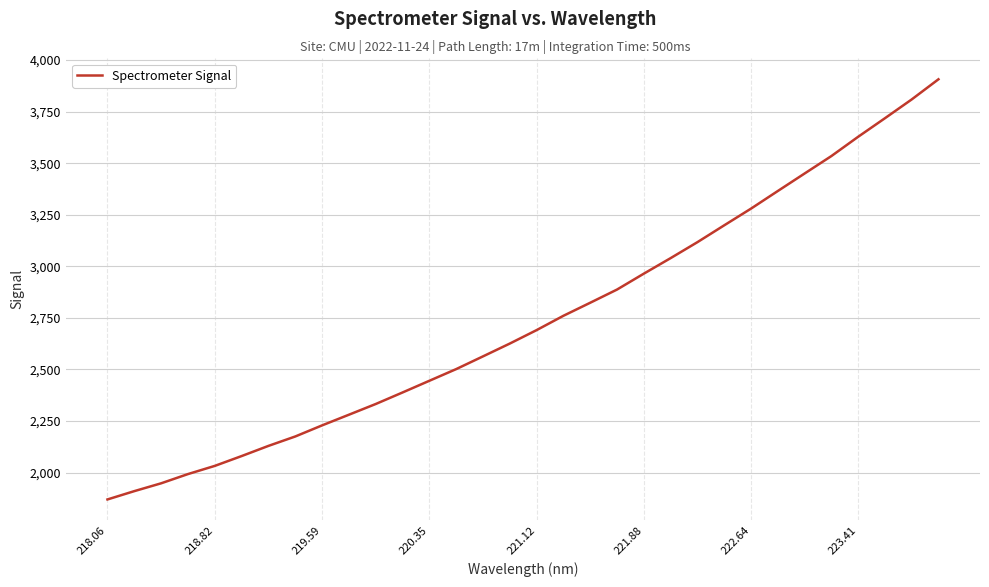

What is the maximum value shown in the chart?

3906.5